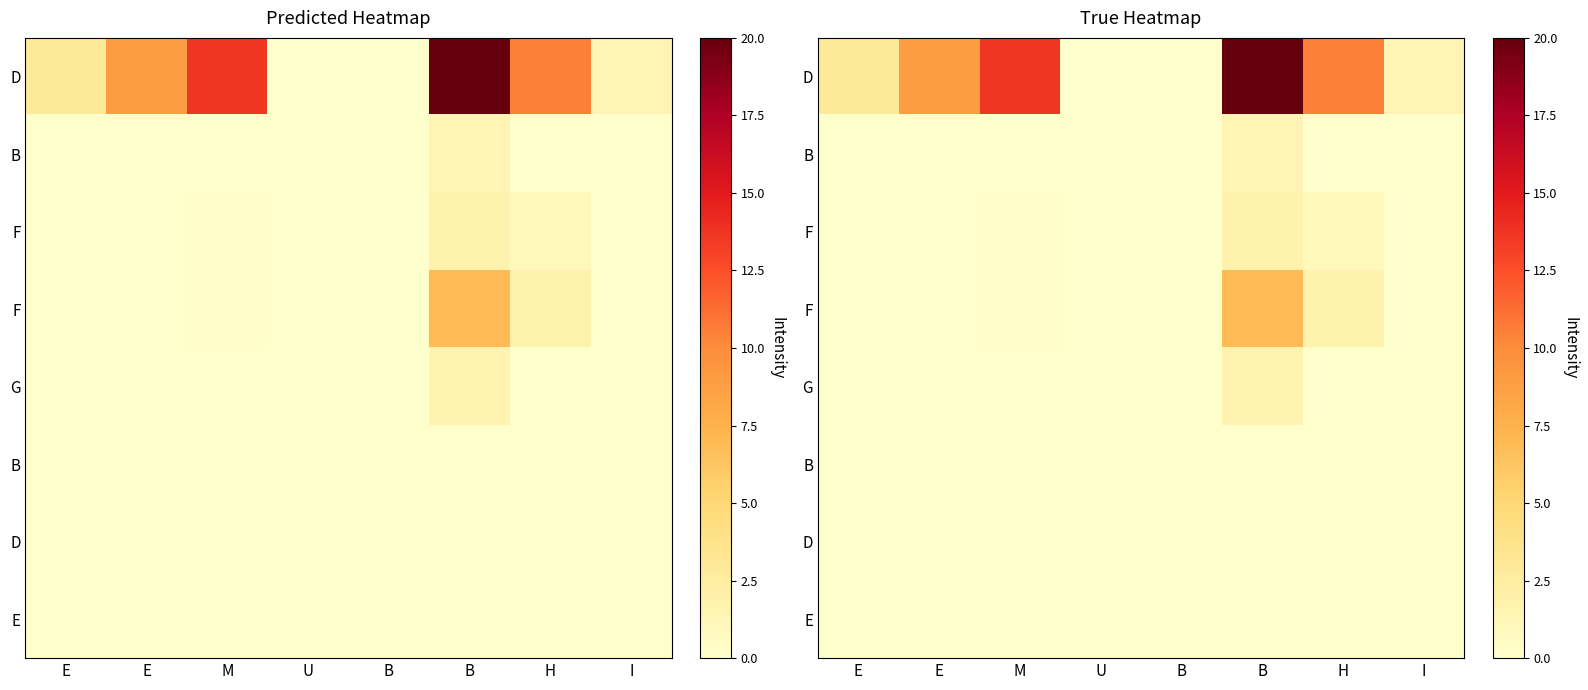

At which category does the chart reach its peak across all series?

B